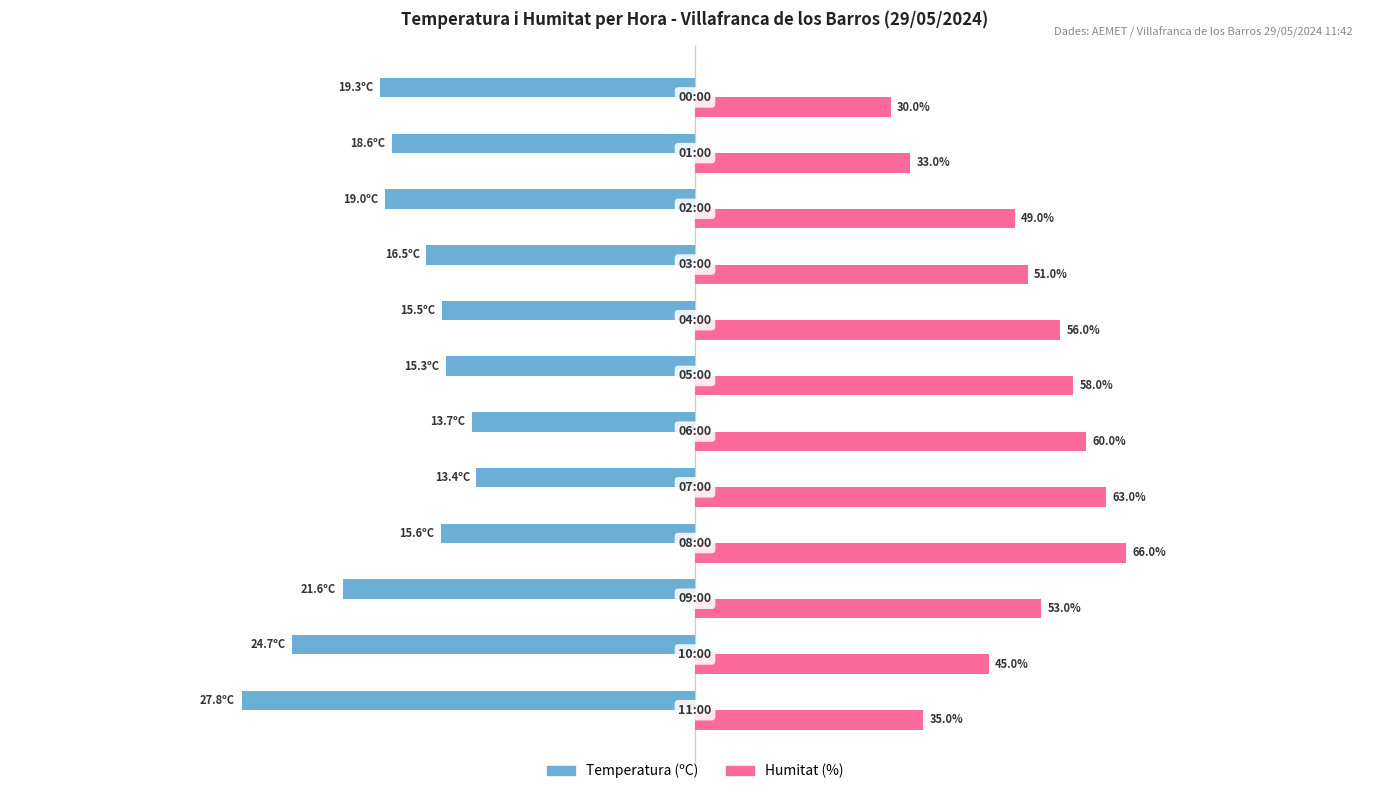

List the series in order of their overall mean, lowest first.

Temperatura (ºC), Humitat (%)